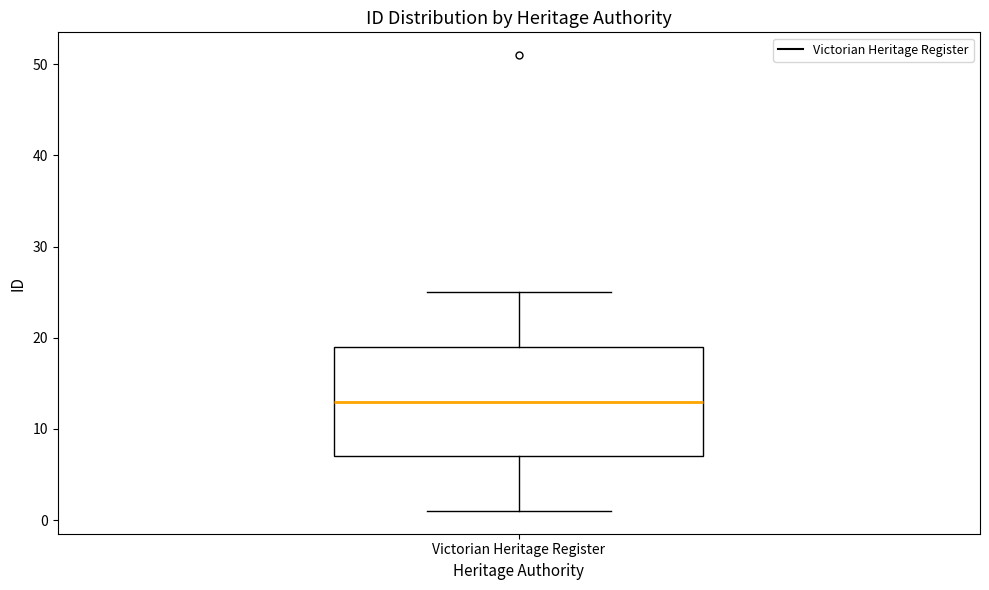

Where does the median line of the box for Victorian Heritage Register sit on the y-axis? The values are not printed on the chart, so give them approximately, as read against the axis.

13